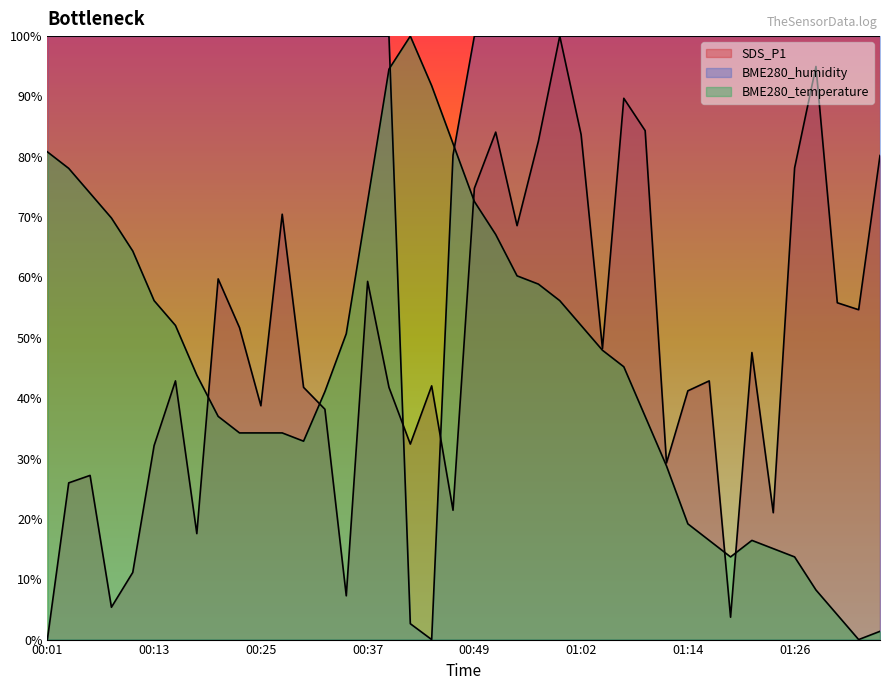

Is it true that SDS_P1 equals 21.4 at 00:47?

True